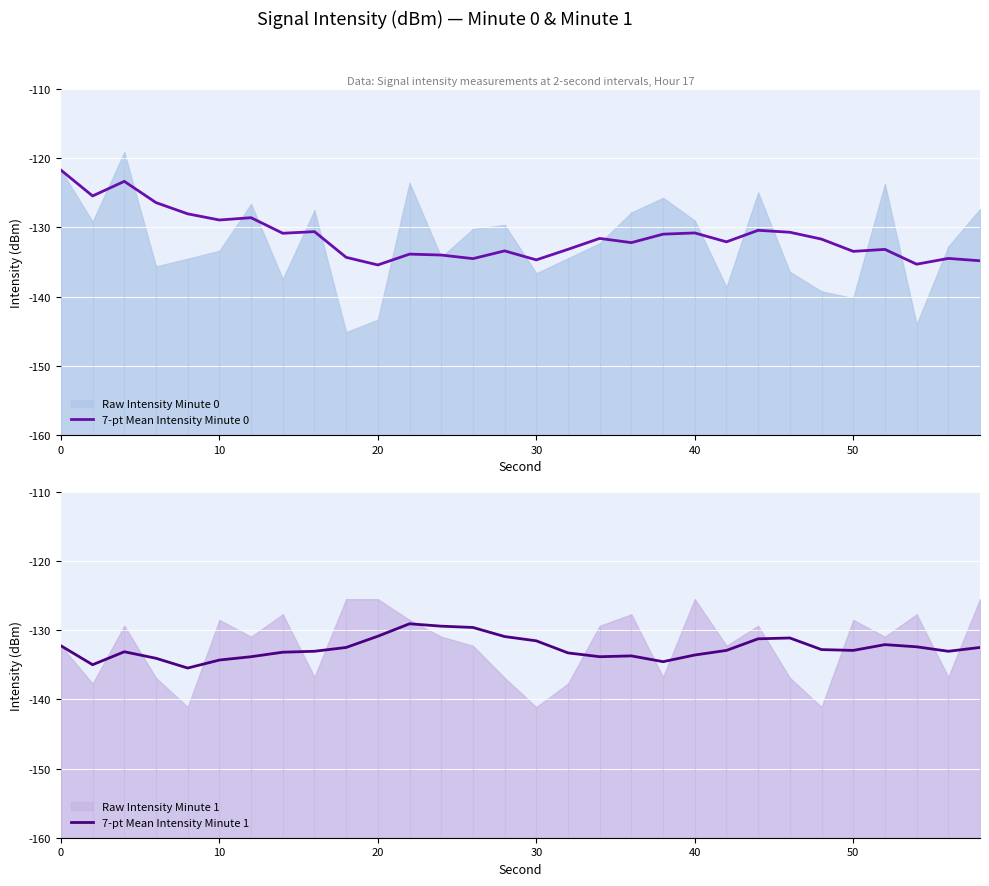

Is it true that 7-pt Mean Intensity Minute 1 equals -215.1 at 40?

False